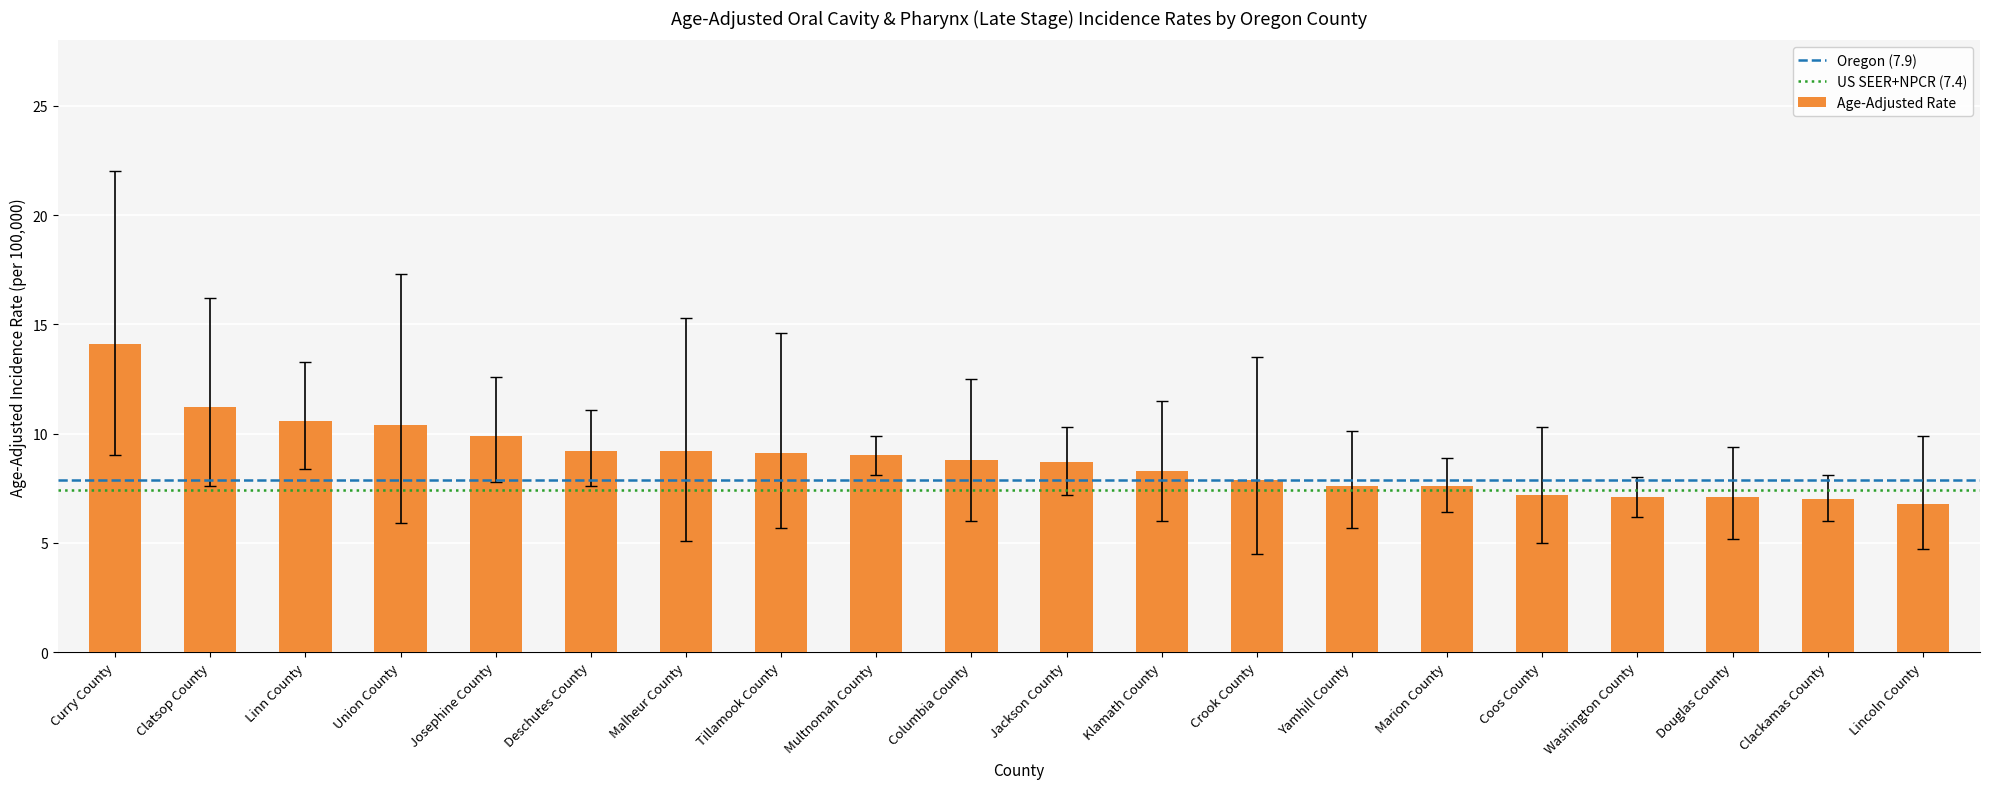

What is the label of the 4th bar from the left?

Union County